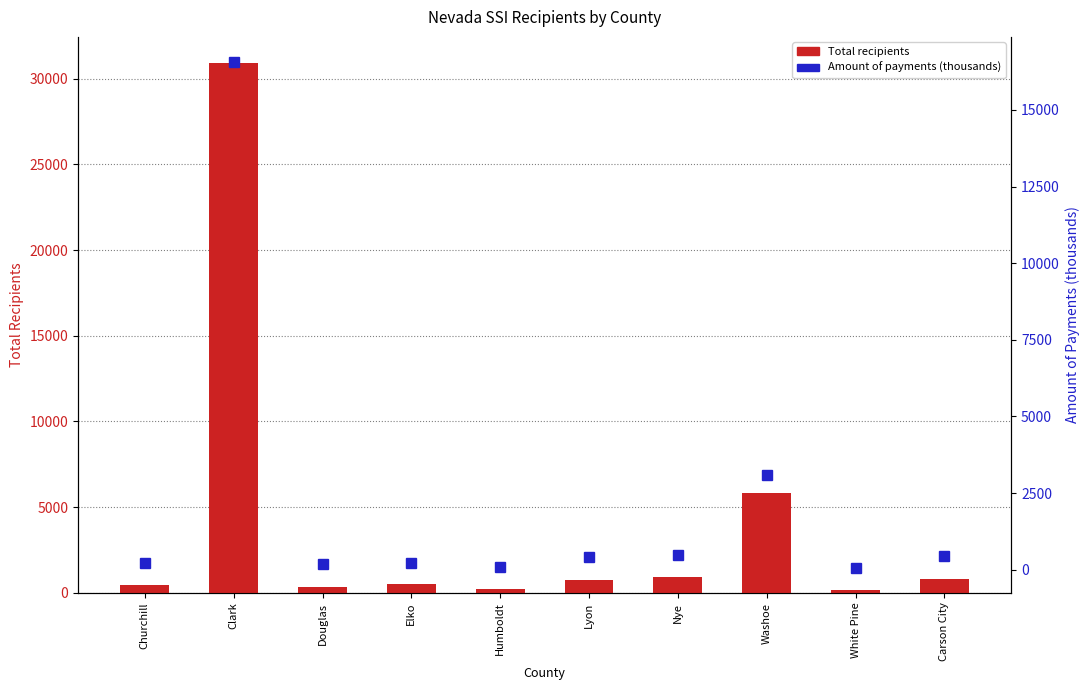

At which category does the chart reach its minimum across all series?

White Pine